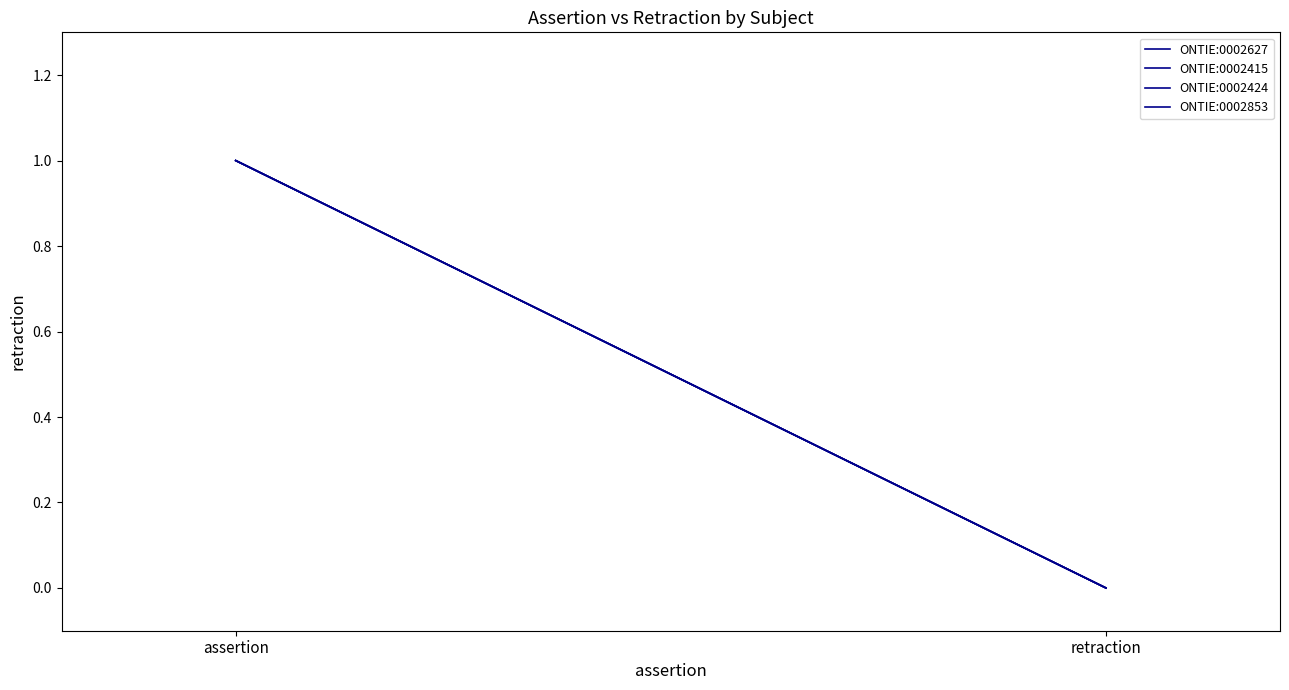

What is the difference between the ONTIE:0002853 values at assertion and retraction?

1